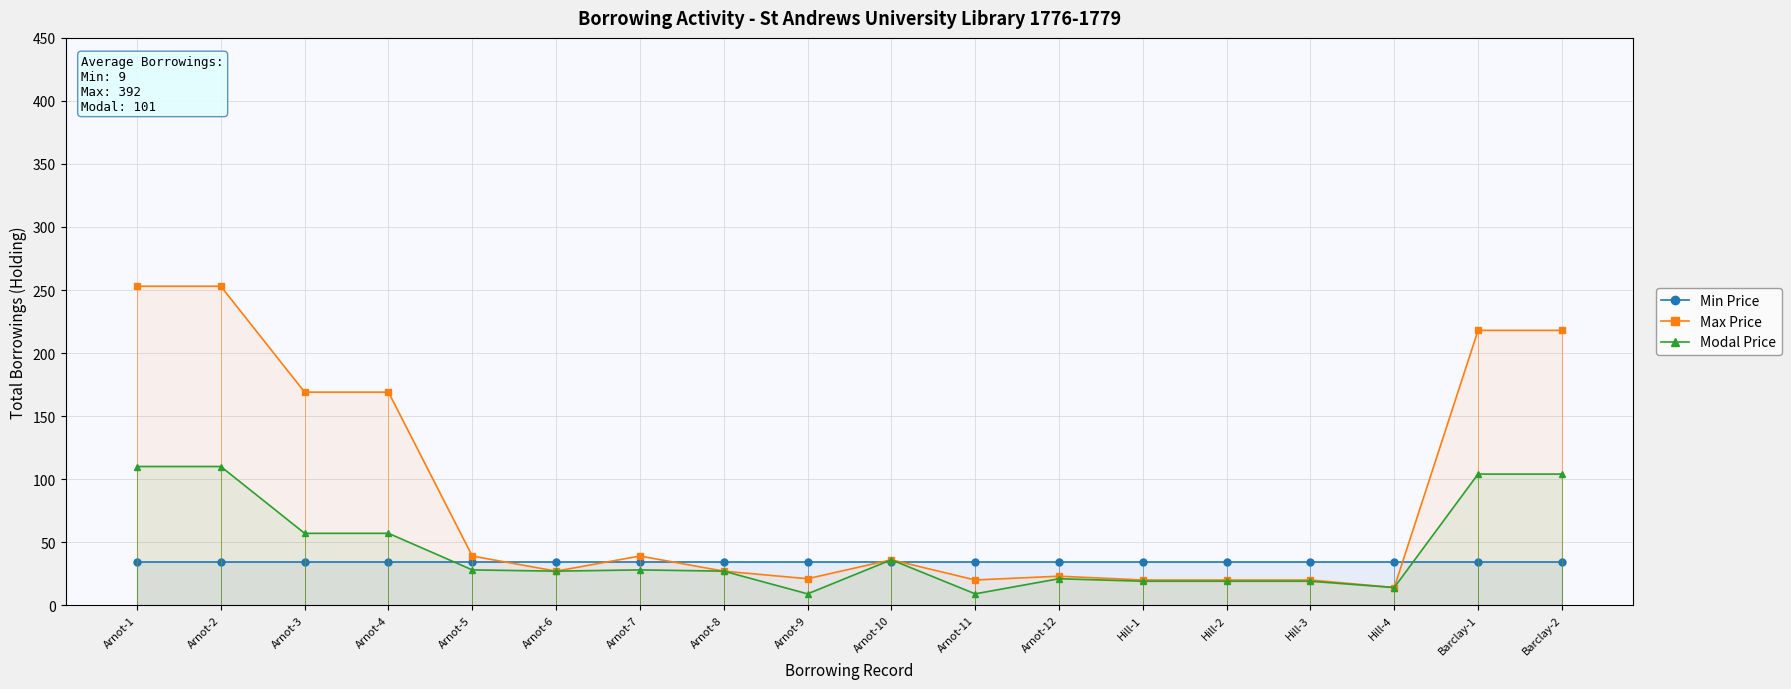

True or false: Min Price has a value of 34 at Hill-3.

True